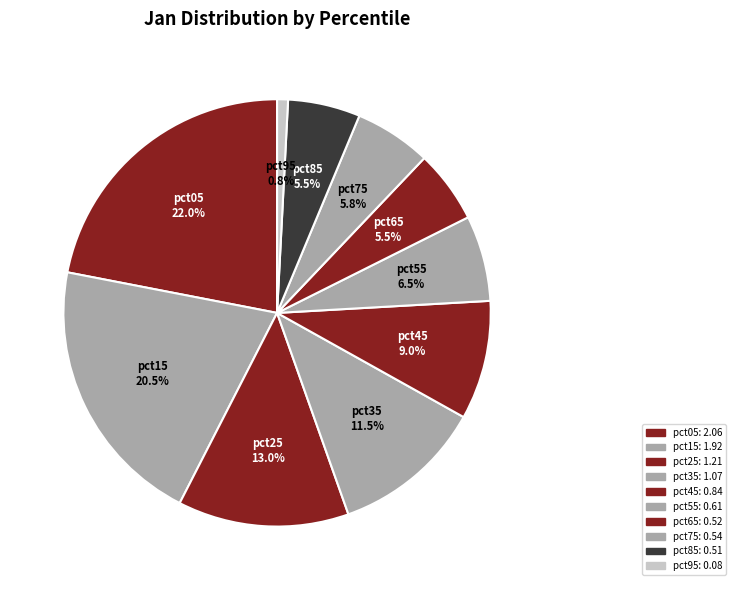

To the nearest percent, what is the difference between the pct15 and pct45 slice percentages?

12%